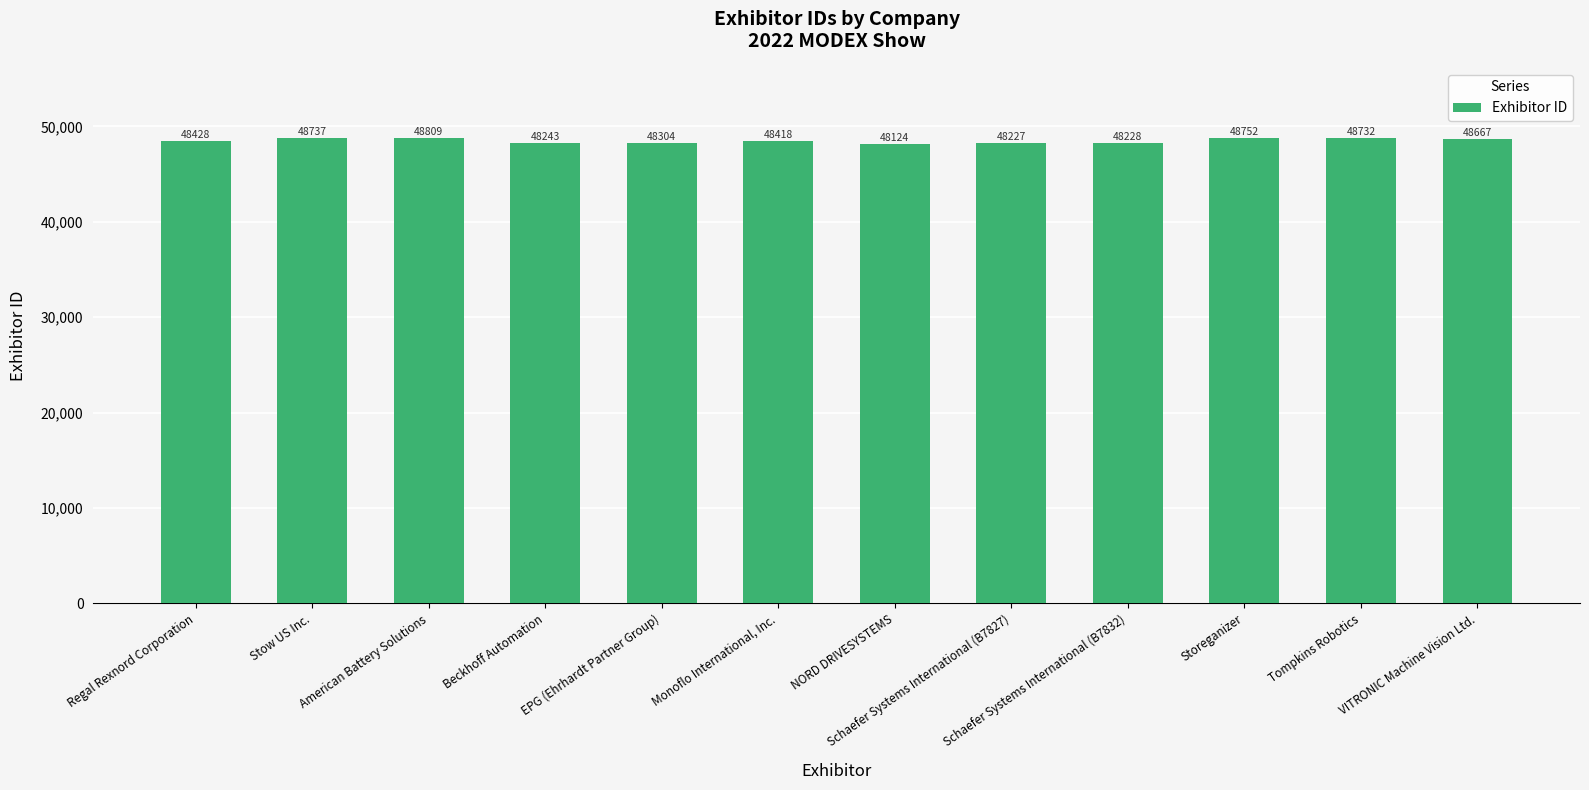

Is it true that the value at NORD DRIVESYSTEMS is 48124?

True